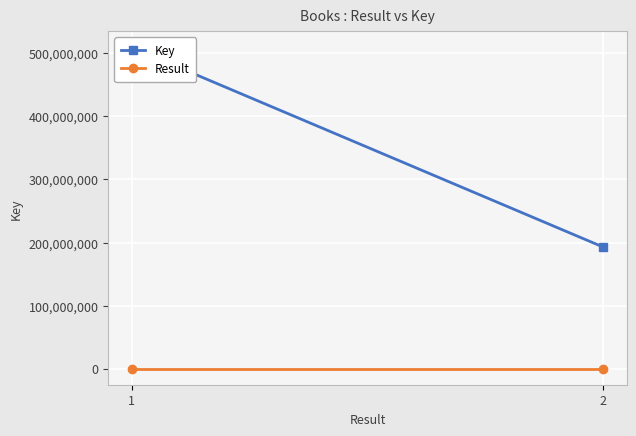

At 2, list the series in order from smallest to largest.

Result, Key